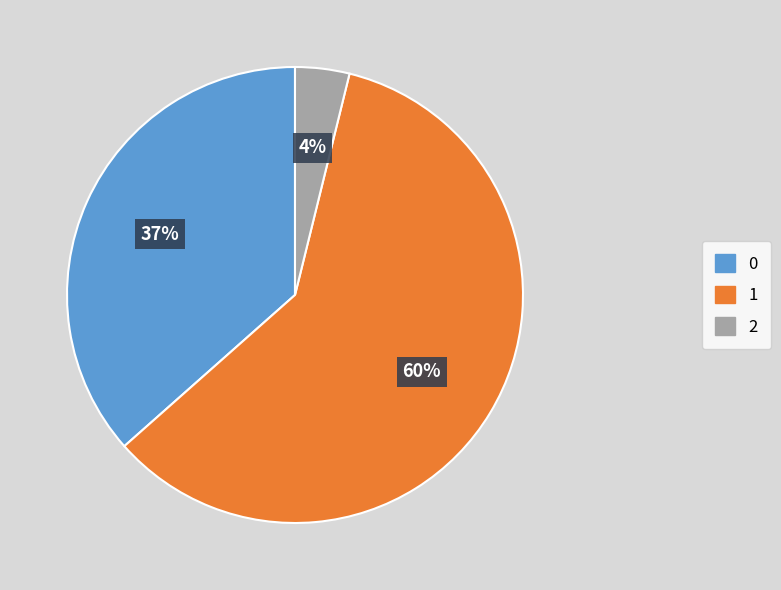

What is the smallest slice in the pie chart?

2